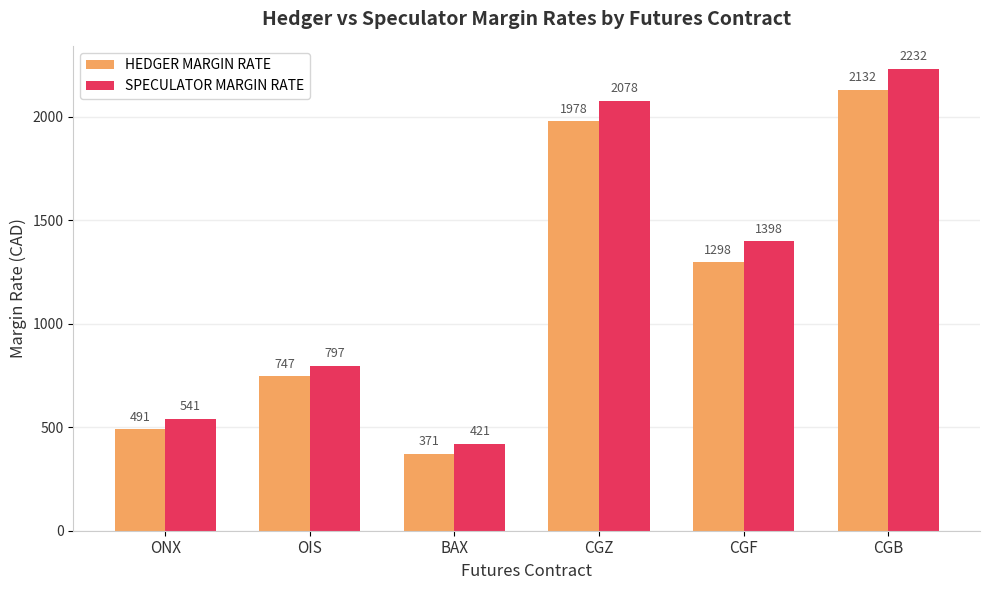

What value does the HEDGER MARGIN RATE series have at OIS, to the nearest 100?

700